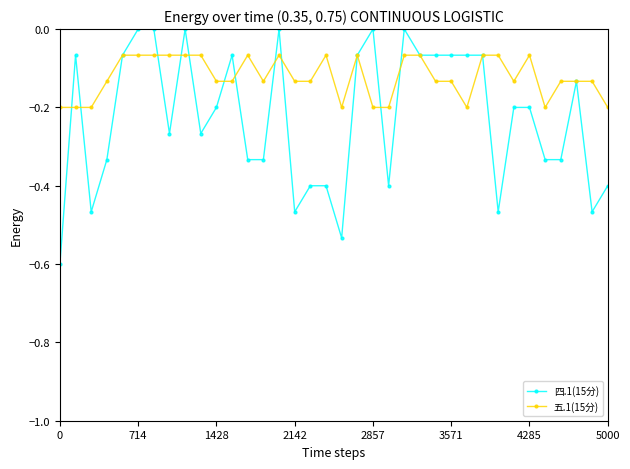

Which series has the largest range (max minus min)?

四.1(15分)